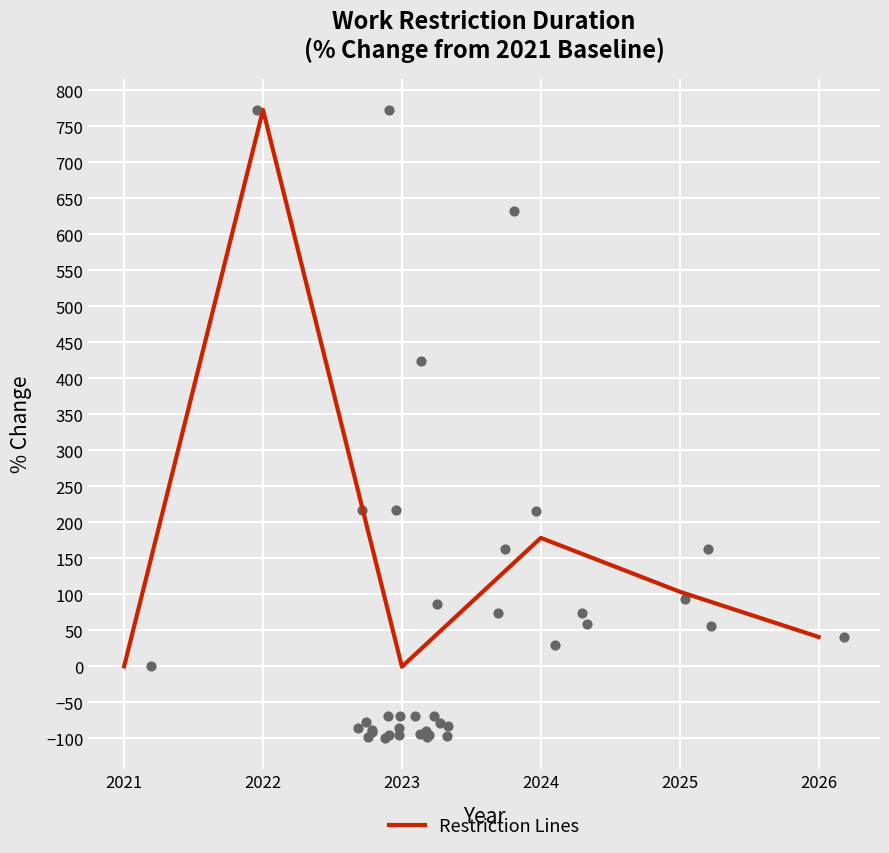

Between 2026 and 2024, which is larger?

2024